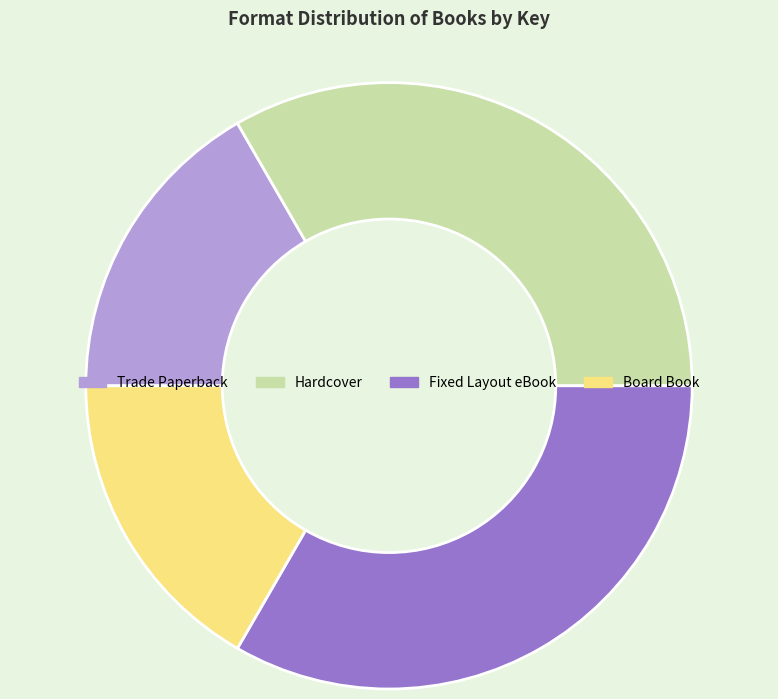

What is the ratio of the value at Trade Paperback to the value at Board Book?

1.0